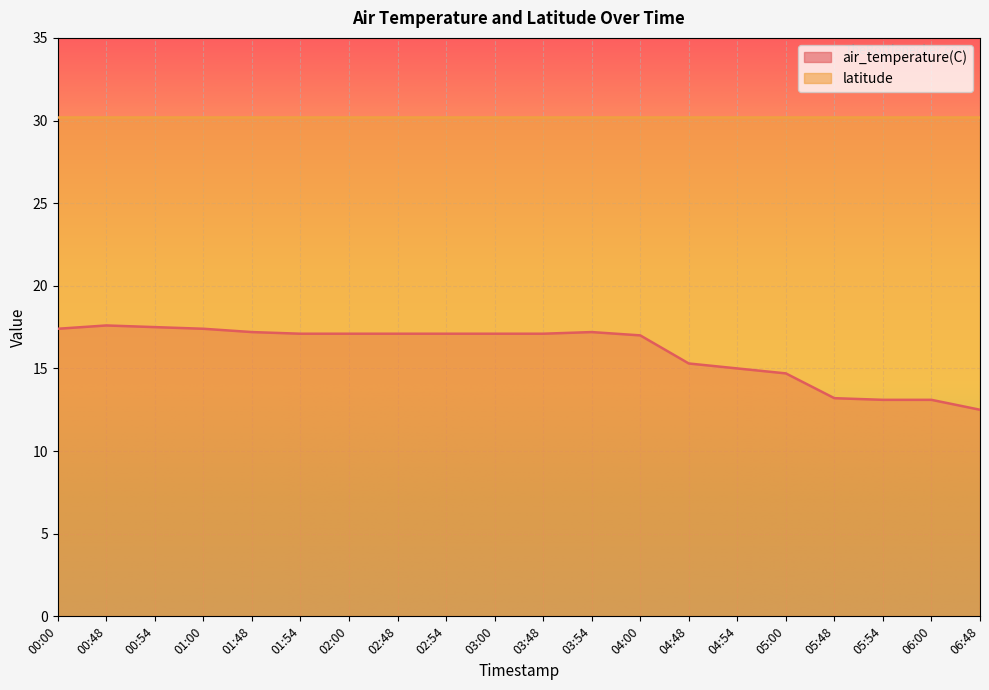

Which series has the widest spread of values?

air_temperature(C)